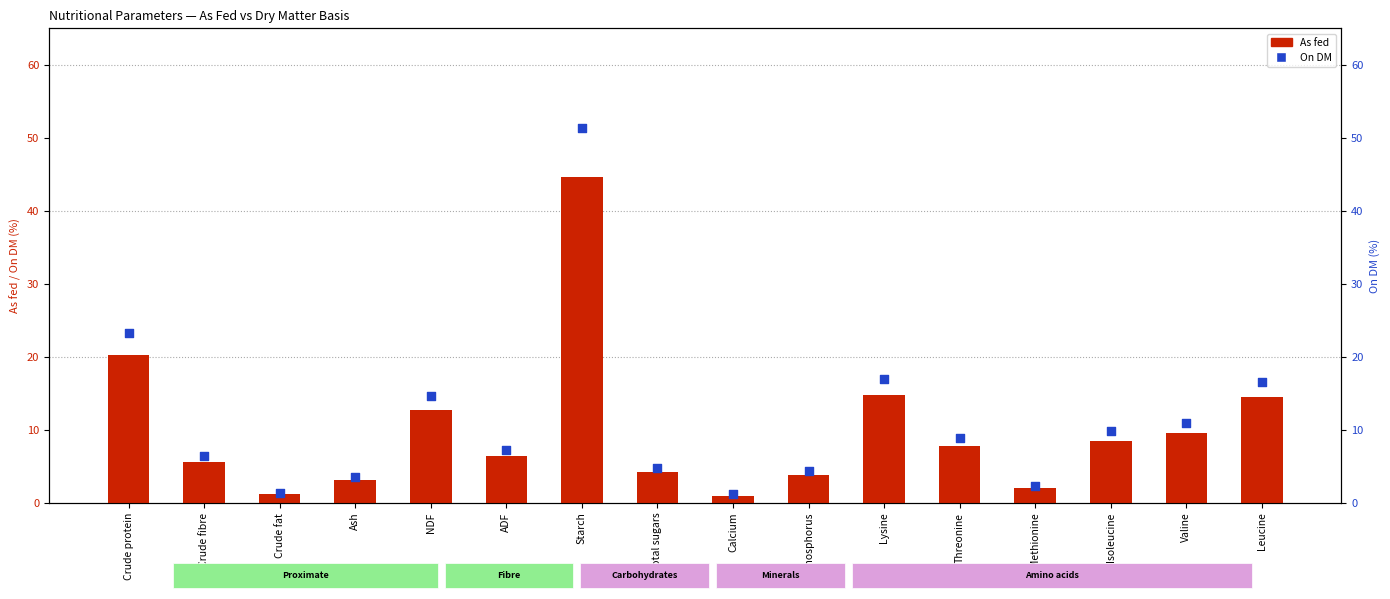

What is the total value across all series at Lysine?

31.8